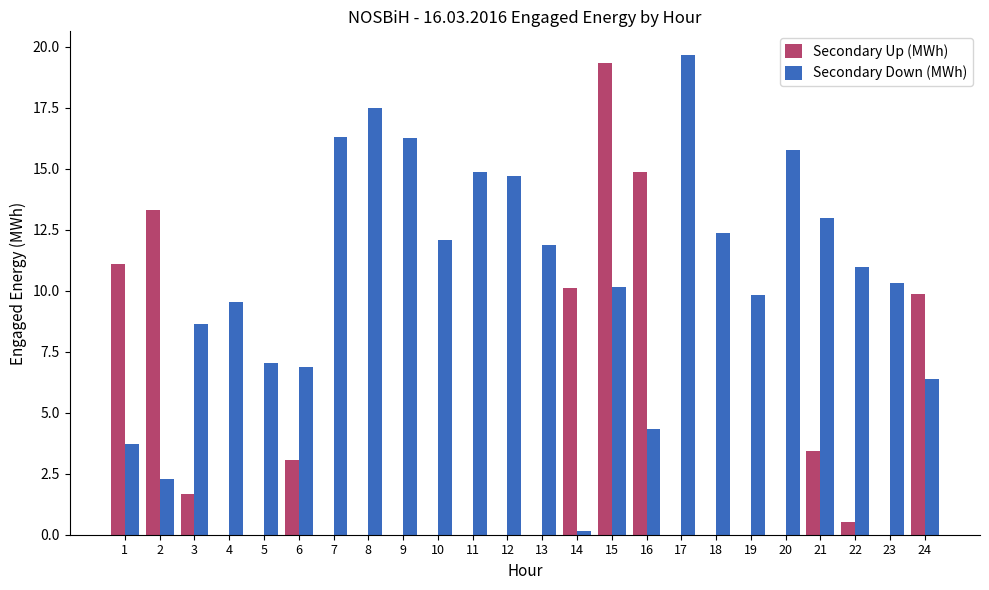

What is the highest value of the Secondary Up (MWh) series?

19.3